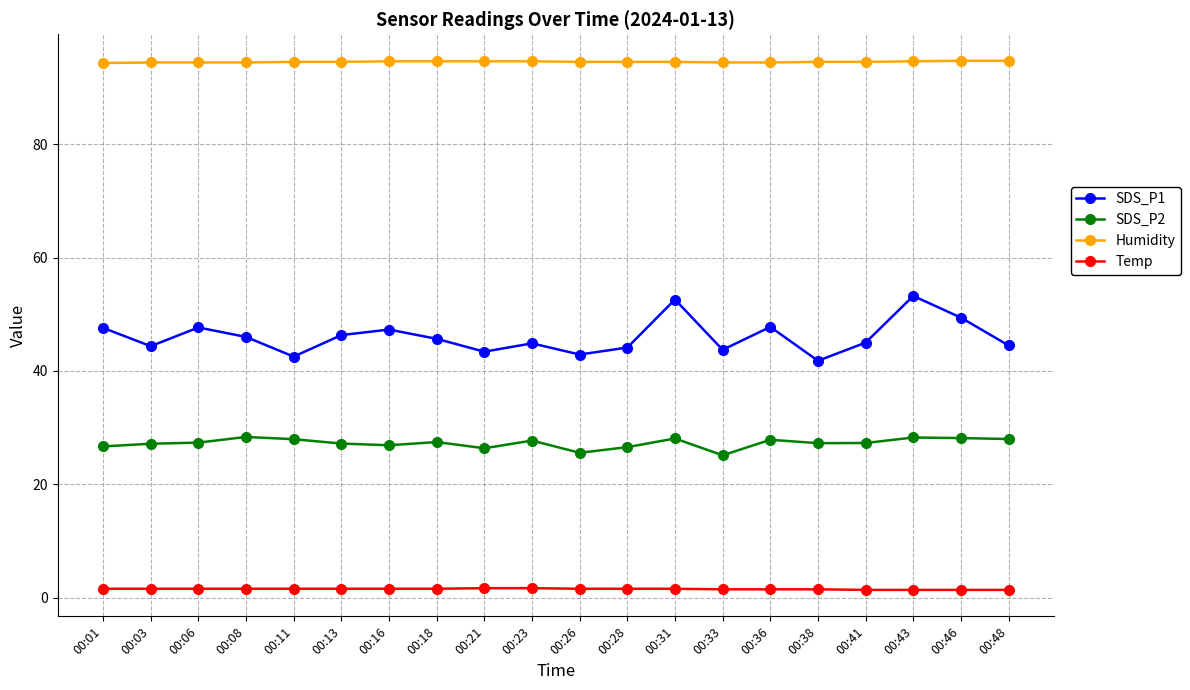

Is the value of SDS_P1 at 00:48 greater than the value of Humidity at 00:13?

No